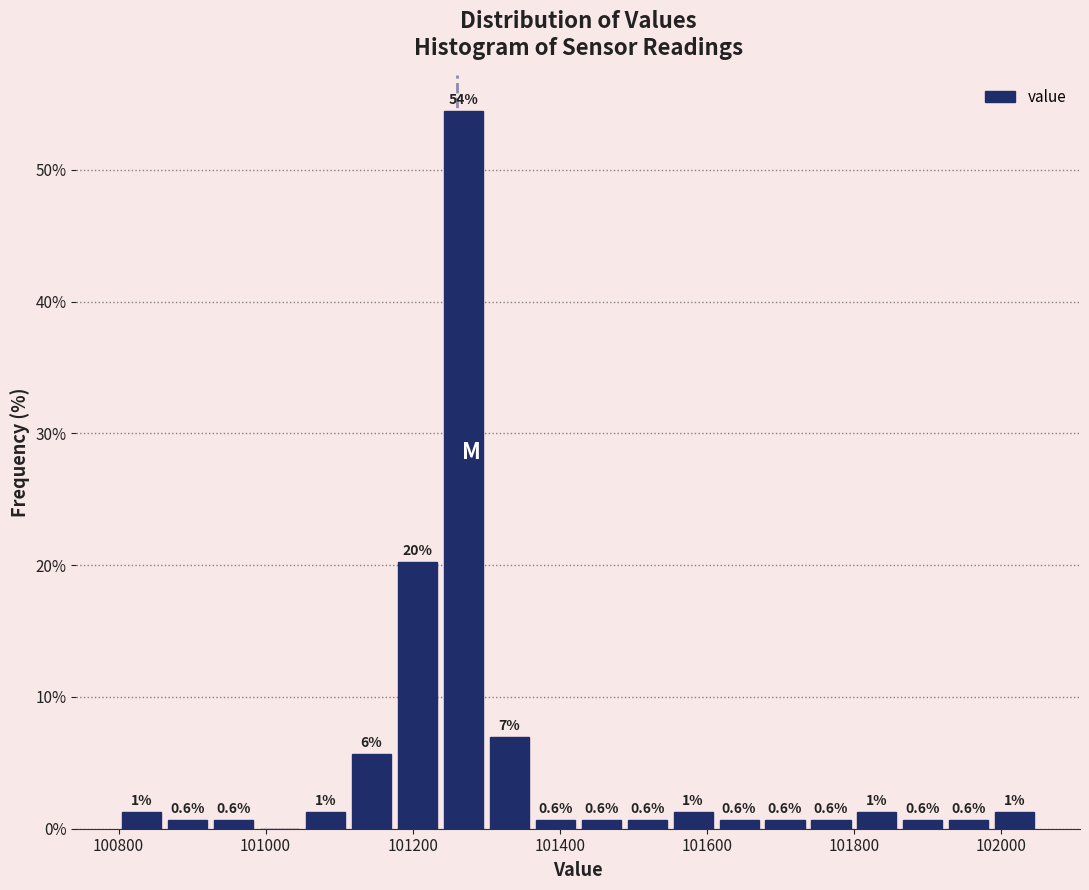

Around what value on the x-axis is the tallest bar? Give the approximate position of its centre, as read against the axis.

101260